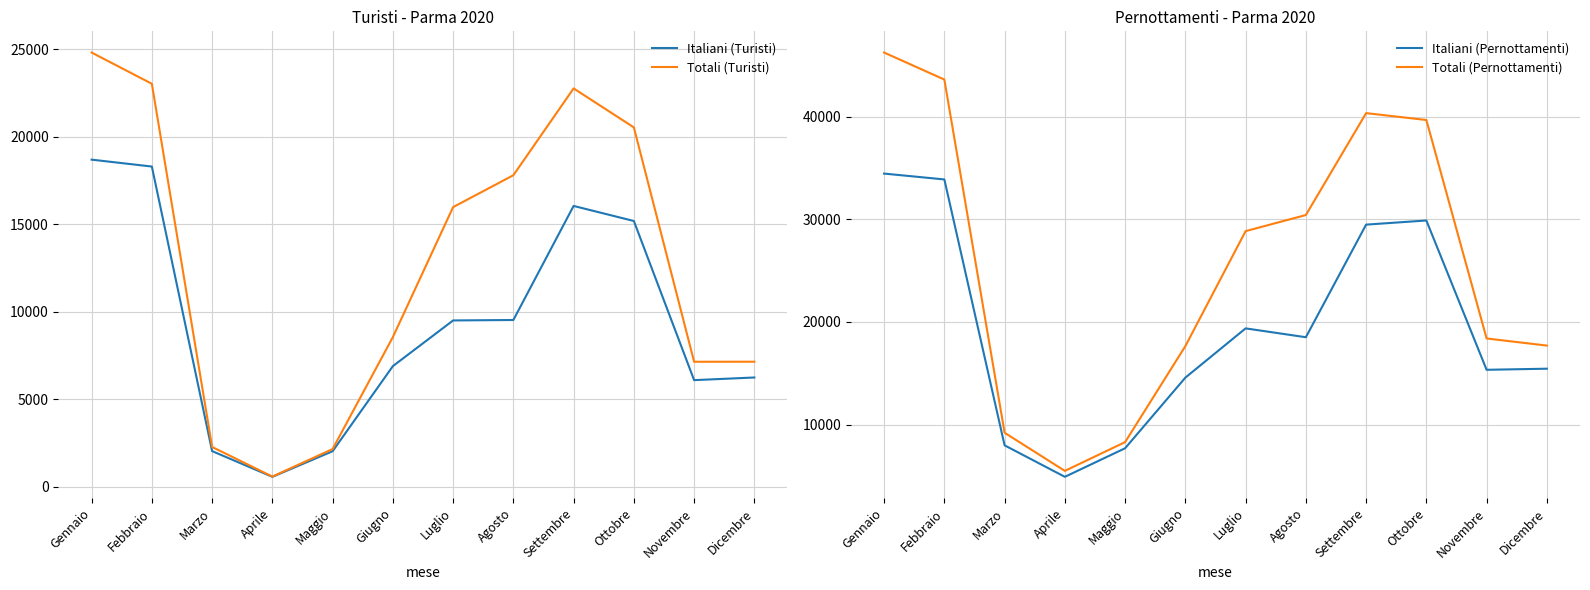

The Italiani (Turisti) series shows 2035 at Marzo. True or false?

True